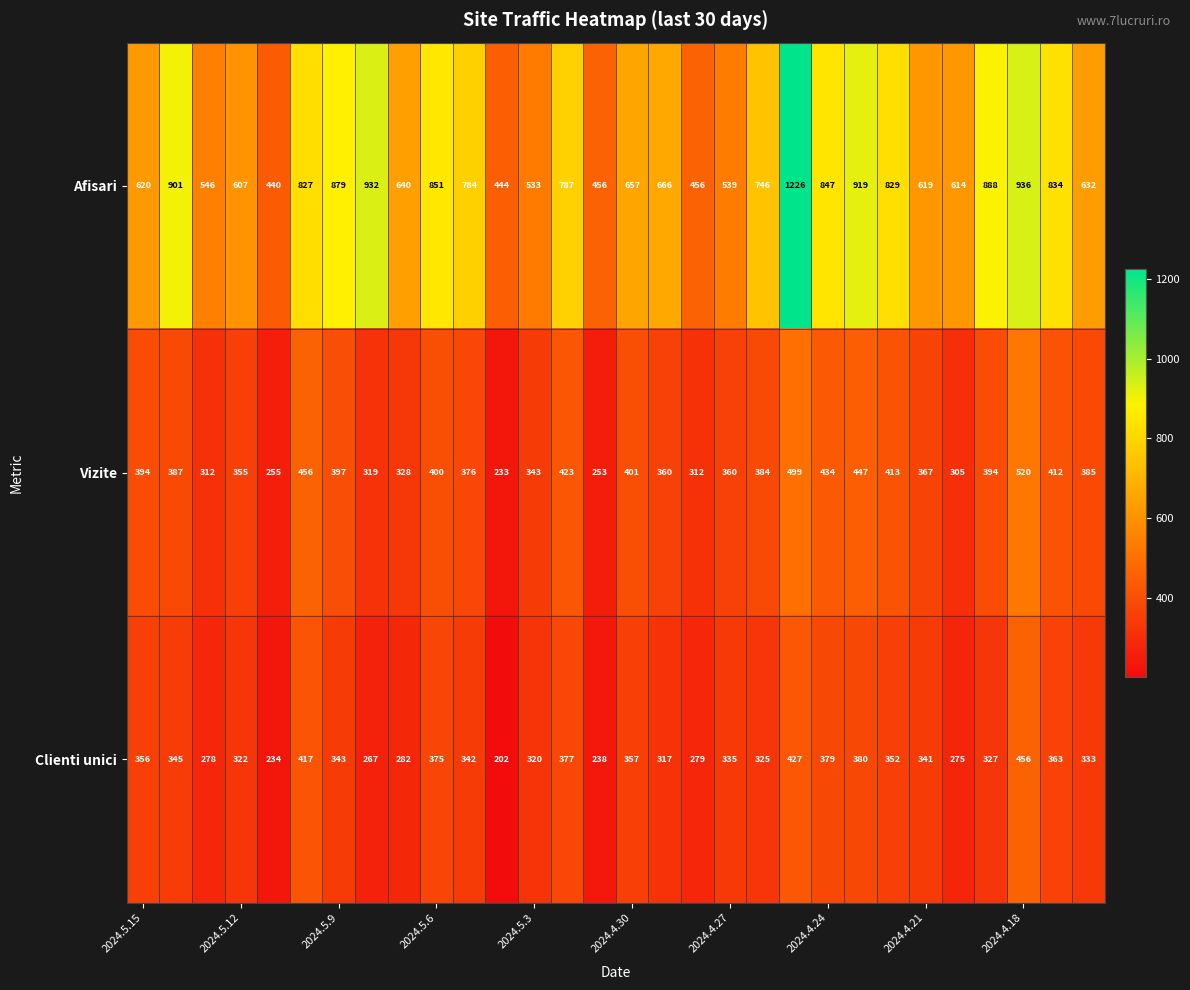

Rank the series by their maximum value, from highest to lowest.

Afisari, Vizite, Clienti unici